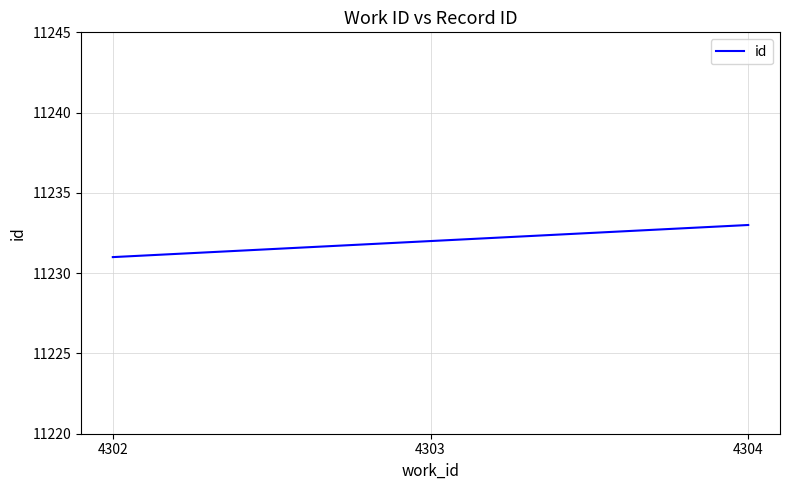

The chart shows a value of 11231 at 4302. True or false?

True